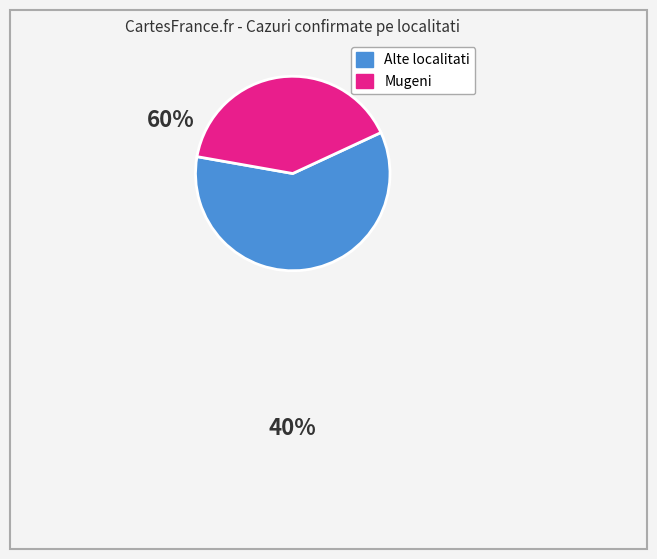

How many segments does this pie chart have?

2